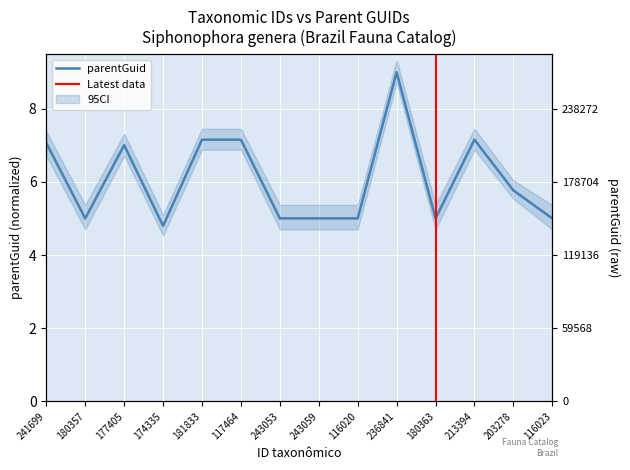

What is the ratio of the value at 177405 to the value at 243059?

1.4